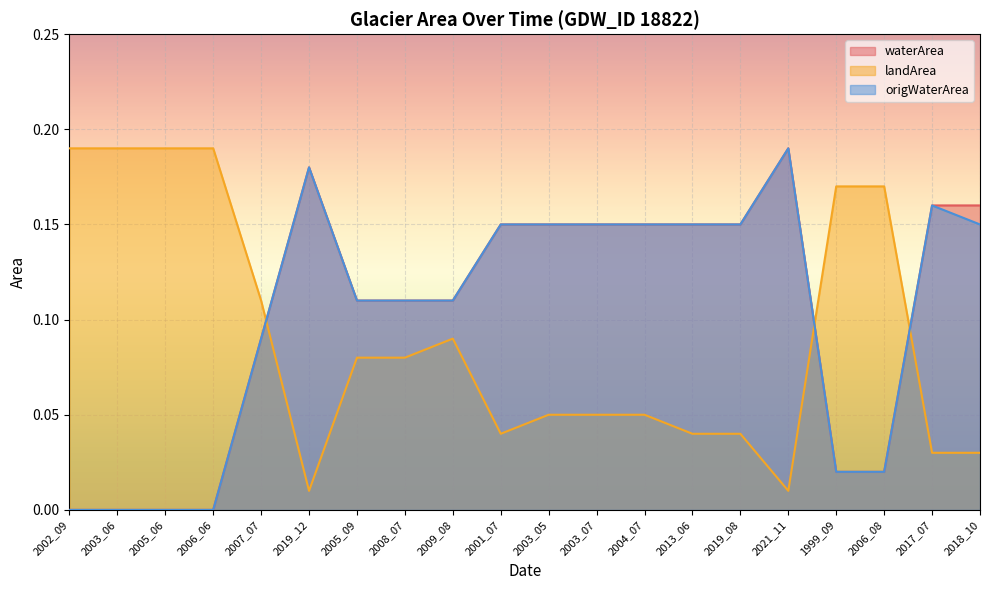

Reading left to right, list all the values displayed in this chart.

waterArea: 2002_09=0.0	2003_06=0.0	2005_06=0.0	2006_06=0.0	2007_07=0.1	2019_12=0.2	2005_09=0.1	2008_07=0.1	2009_08=0.1	2001_07=0.1	2003_05=0.1	2003_07=0.1	2004_07=0.1	2013_06=0.1	2019_08=0.1	2021_11=0.2	1999_09=0.0	2006_08=0.0	2017_07=0.2	2018_10=0.2
landArea: 2002_09=0.2	2003_06=0.2	2005_06=0.2	2006_06=0.2	2007_07=0.1	2019_12=0.0	2005_09=0.1	2008_07=0.1	2009_08=0.1	2001_07=0.0	2003_05=0.1	2003_07=0.1	2004_07=0.1	2013_06=0.0	2019_08=0.0	2021_11=0.0	1999_09=0.2	2006_08=0.2	2017_07=0.0	2018_10=0.0
origWaterArea: 2002_09=0.0	2003_06=0.0	2005_06=0.0	2006_06=0.0	2007_07=0.1	2019_12=0.2	2005_09=0.1	2008_07=0.1	2009_08=0.1	2001_07=0.1	2003_05=0.1	2003_07=0.1	2004_07=0.1	2013_06=0.1	2019_08=0.1	2021_11=0.2	1999_09=0.0	2006_08=0.0	2017_07=0.2	2018_10=0.1